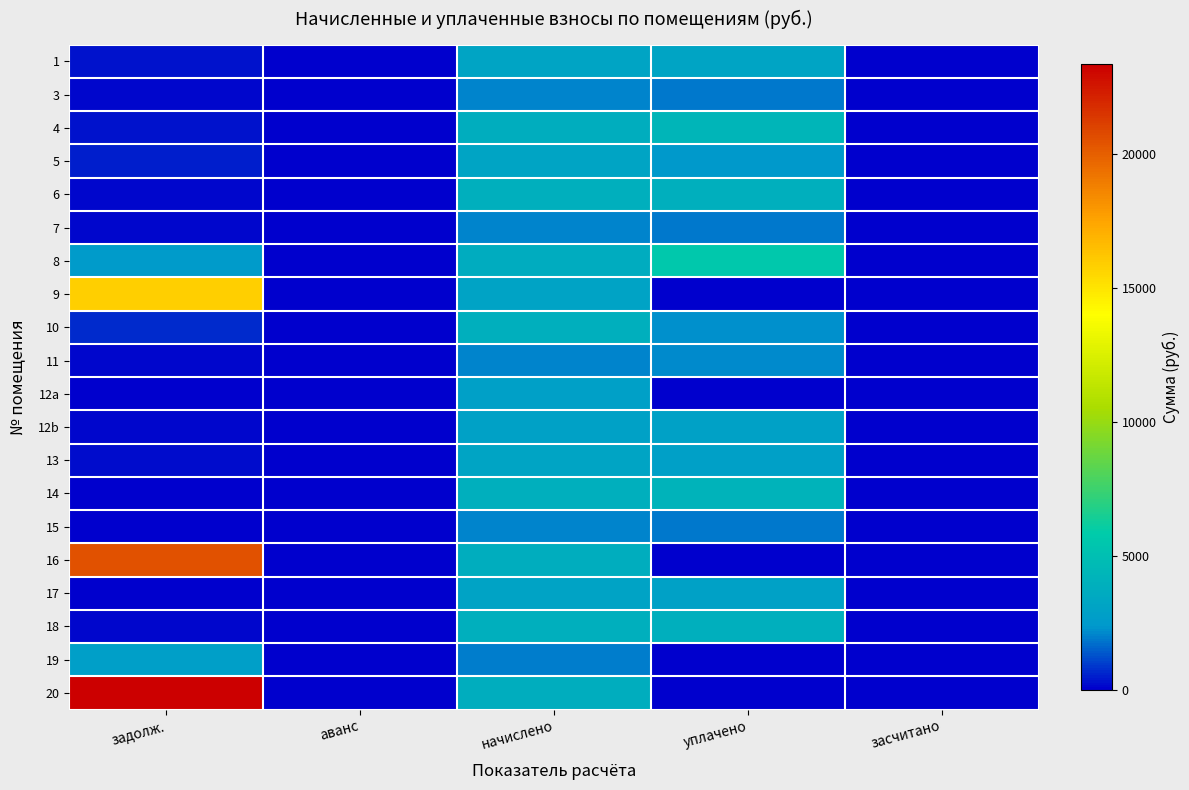

At уплачено, list the series in order from smallest to largest.

9, 12a, 16, 19, 20, 15, 3, 7, 11, 10, 5, 13, 12b, 17, 1, 6, 18, 14, 4, 8